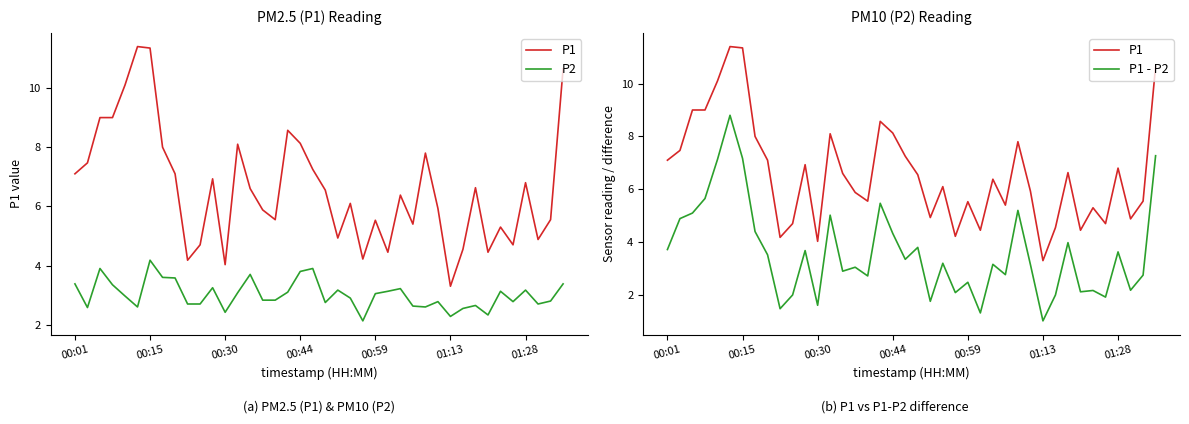

How many categories are shown in the chart?

40